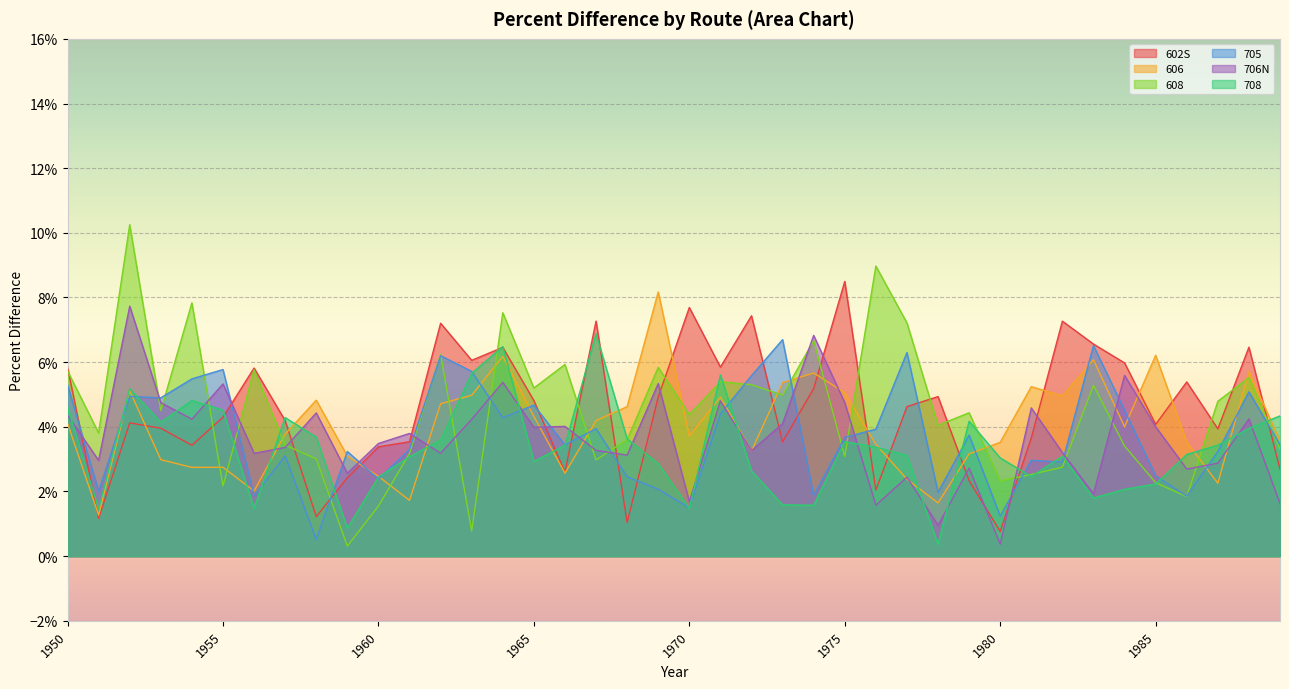

After their last crossing, which series has the higher values: 608 or 708?

708